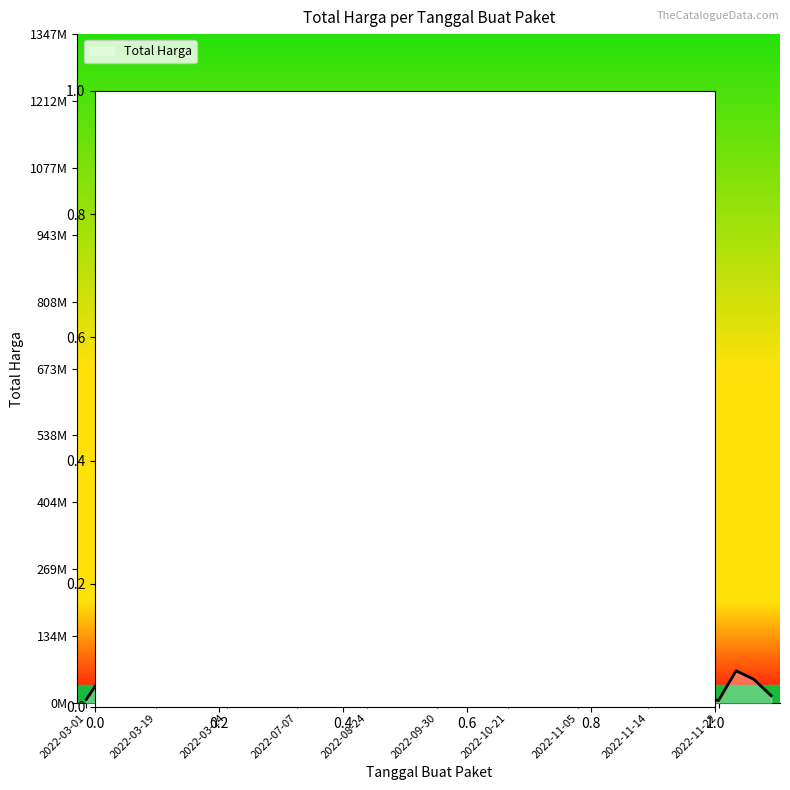

At which category does the data reach its first local valley?

2022-08-24